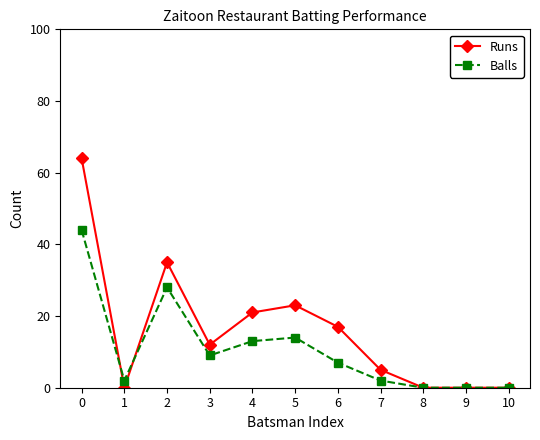

How many series are shown in this chart?

2